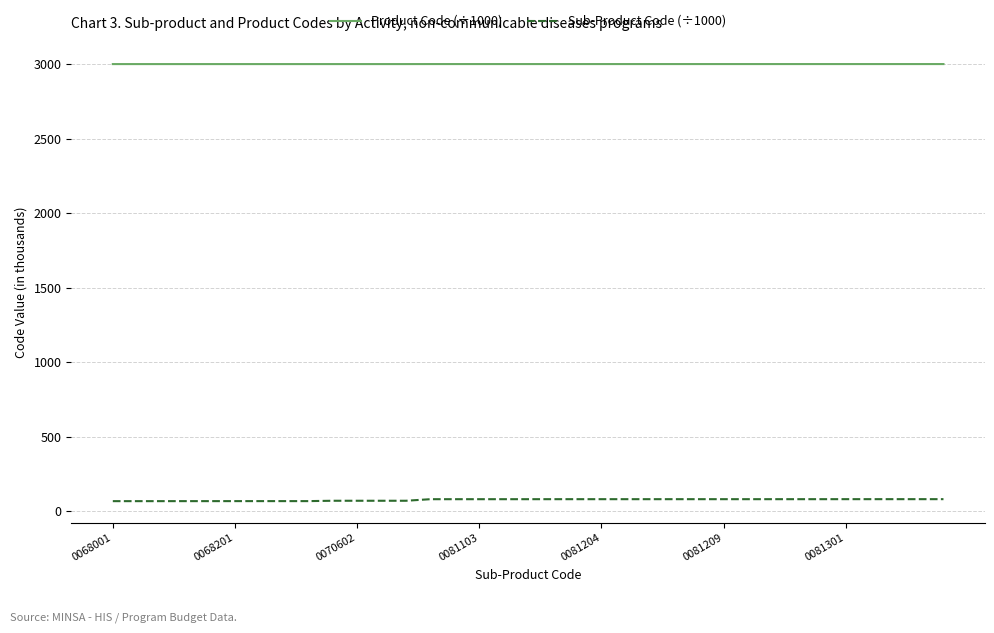

What are all the series names shown in the legend?

Product Code (÷1000), Sub-Product Code (÷1000)